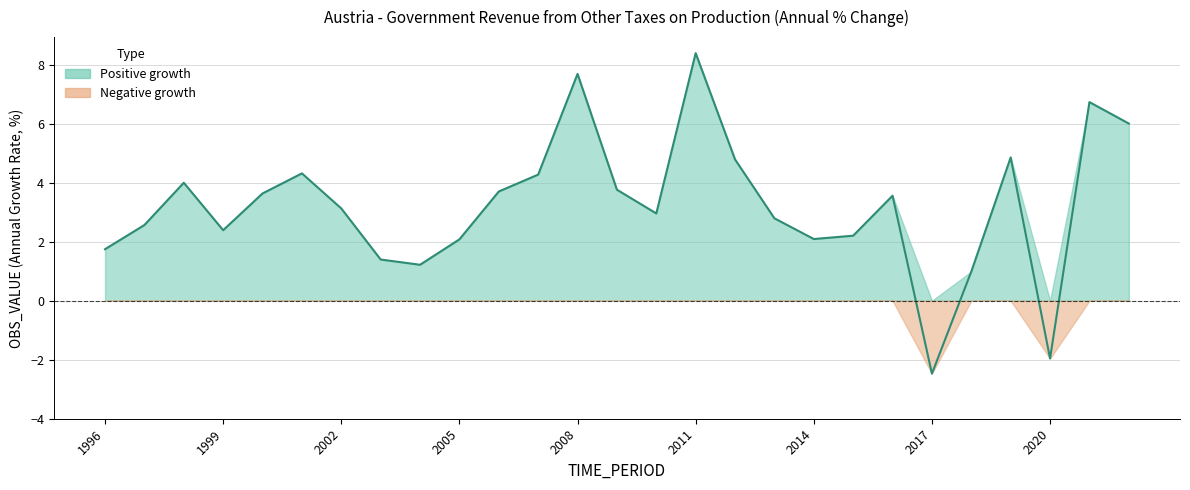

Which has a higher value, 2008 or 1998?

2008